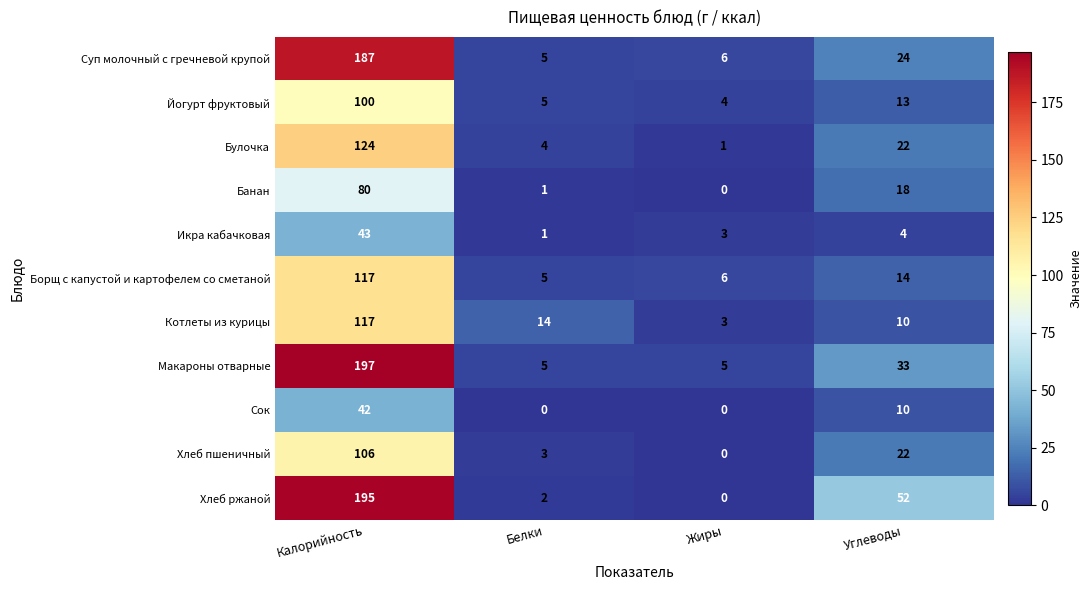

How many categories are shown in the chart?

4